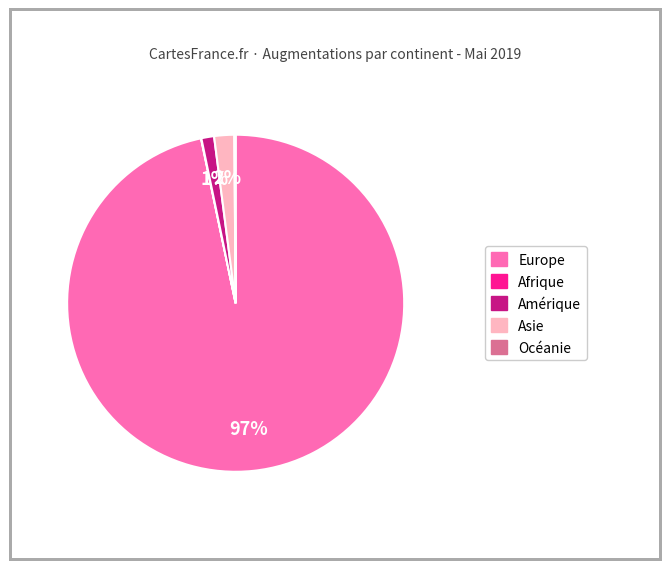

Does Europe account for over 50% of the chart?

Yes